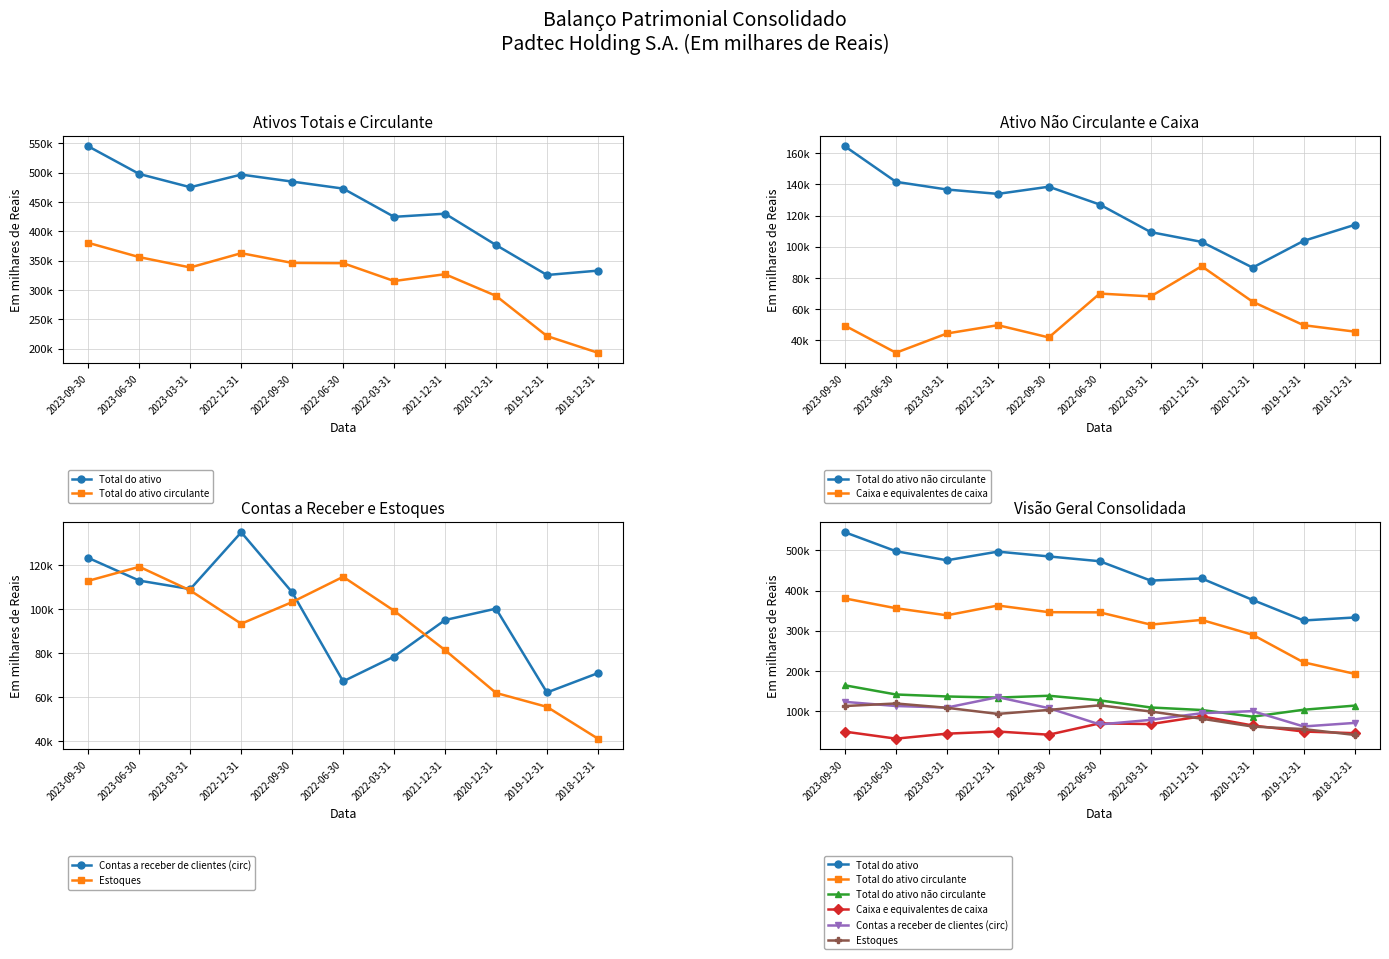

Reading left to right, extract all data points from this chart.

Total do ativo: 2023-09-30=544663	2023-06-30=497621	2023-03-31=475104	2022-12-31=496619	2022-09-30=484679	2022-06-30=472748	2022-03-31=424648	2021-12-31=429991	2020-12-31=376604	2019-12-31=325540	2018-12-31=332985
Total do ativo circulante: 2023-09-30=380262	2023-06-30=355967	2023-03-31=338383	2022-12-31=362706	2022-09-30=346168	2022-06-30=345677	2022-03-31=315281	2021-12-31=326900	2020-12-31=290022	2019-12-31=221552	2018-12-31=193073
Total do ativo não circulante: 2023-09-30=164401	2023-06-30=141654	2023-03-31=136721	2022-12-31=133913	2022-09-30=138511	2022-06-30=127071	2022-03-31=109367	2021-12-31=103091	2020-12-31=86582	2019-12-31=103733	2018-12-31=113995
Caixa e equivalentes de caixa: 2023-09-30=49304	2023-06-30=31915	2023-03-31=44287	2022-12-31=49620	2022-09-30=41742	2022-06-30=69914	2022-03-31=68099	2021-12-31=87468	2020-12-31=64680	2019-12-31=49606	2018-12-31=45497
Contas a receber de clientes (circ): 2023-09-30=123333	2023-06-30=113031	2023-03-31=109175	2022-12-31=134999	2022-09-30=107709	2022-06-30=67257	2022-03-31=78529	2021-12-31=95121	2020-12-31=100296	2019-12-31=62196	2018-12-31=70987
Estoques: 2023-09-30=112951	2023-06-30=119326	2023-03-31=108545	2022-12-31=93435	2022-09-30=103285	2022-06-30=114768	2022-03-31=99336	2021-12-31=81442	2020-12-31=61989	2019-12-31=55657	2018-12-31=41211